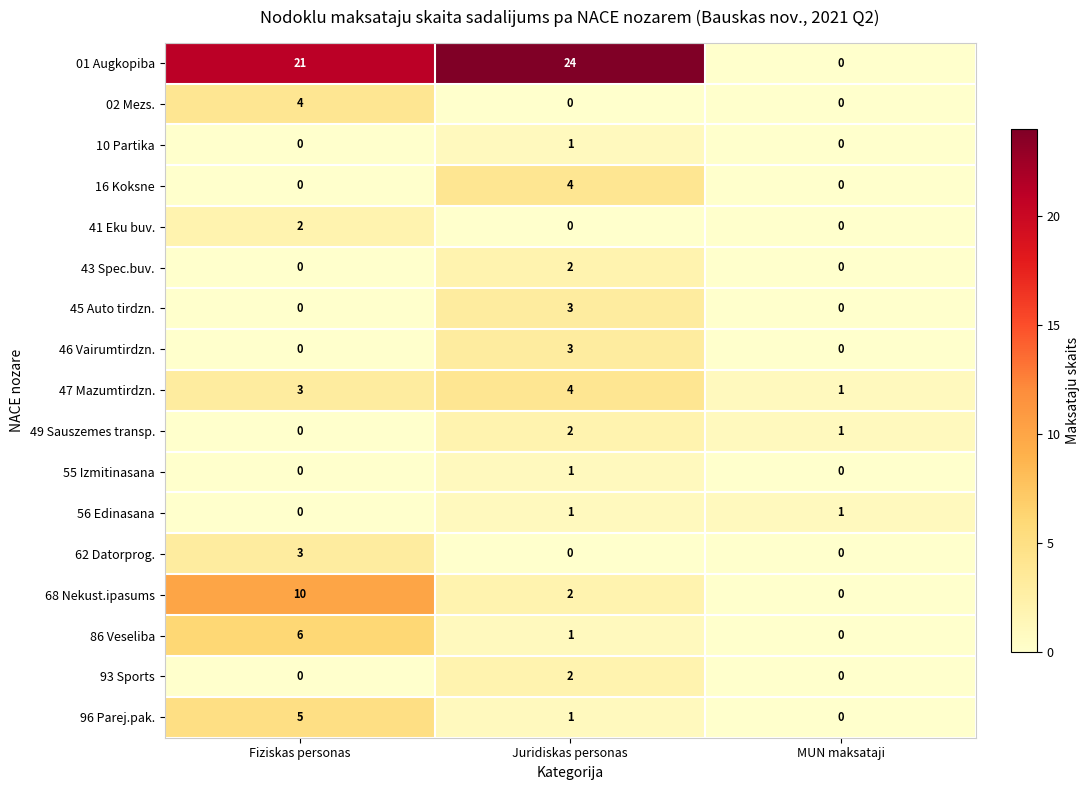

At how many categories does at least one series exceed 11?

2